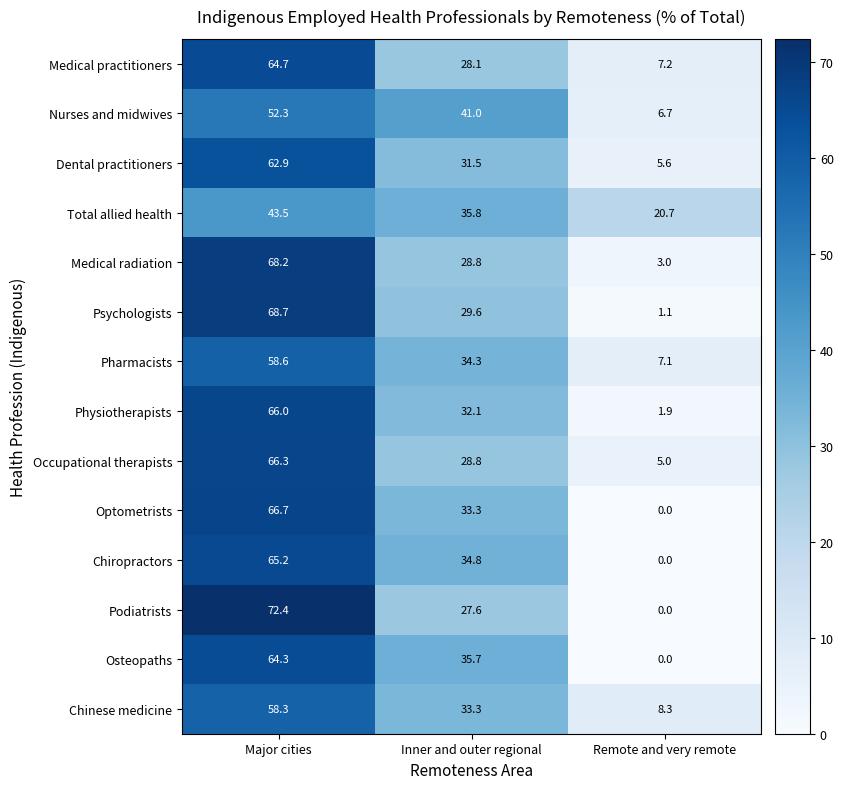

Count the number of categories in the chart.

3